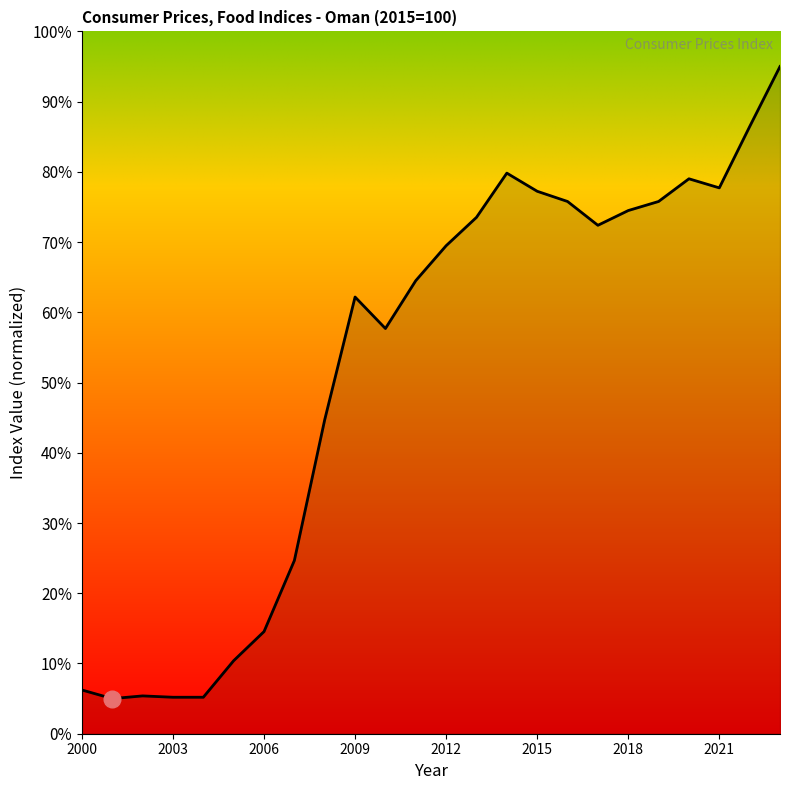

What is the average value?

51.8